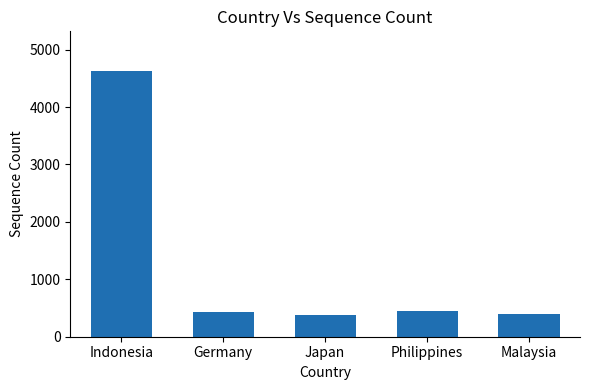

The value at Germany is 226. True or false?

False